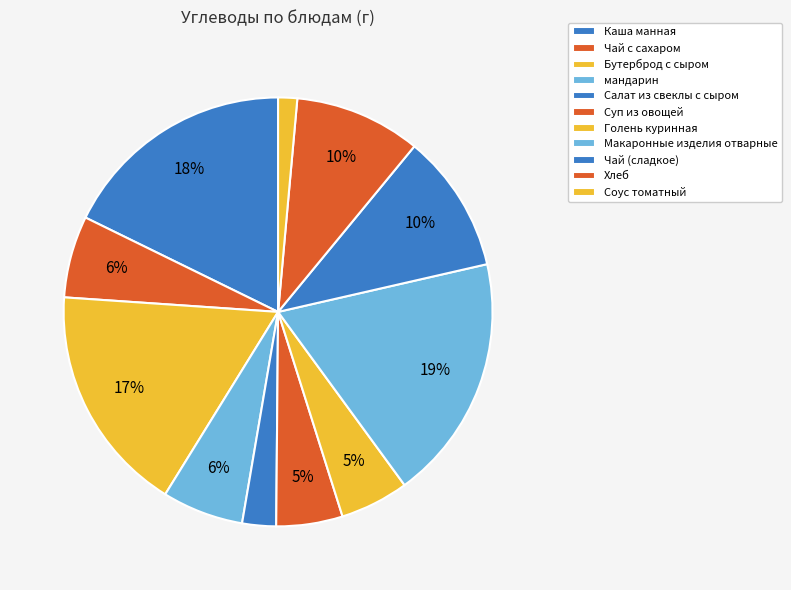

True or false: Чай (сладкое) accounts for 1% of the total.

False